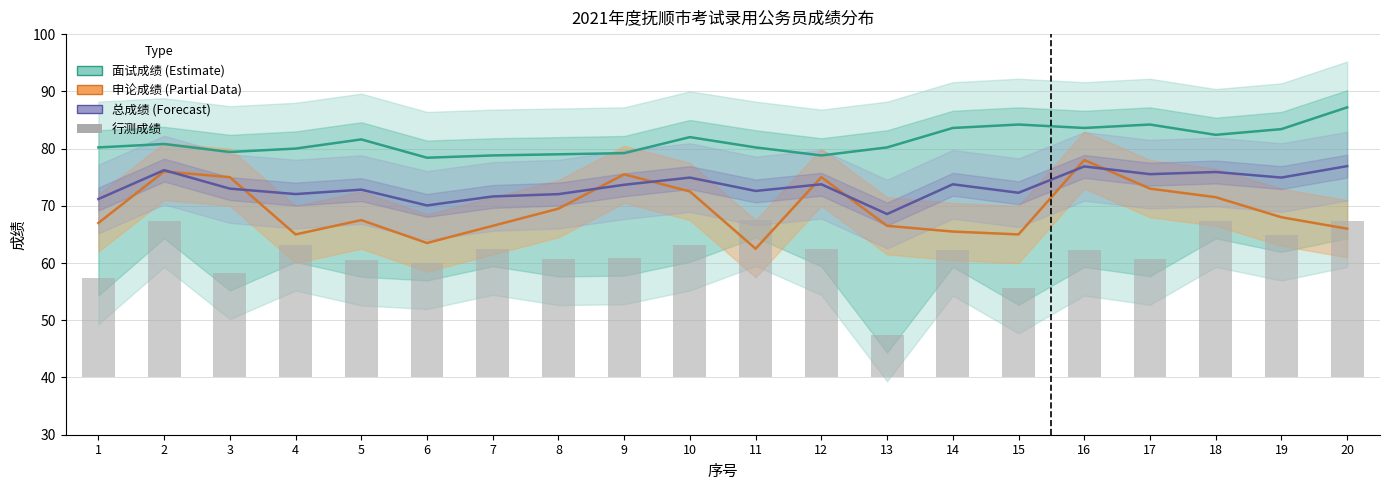

The value of 总成绩 (Forecast) at 5 is 115.6. True or false?

False